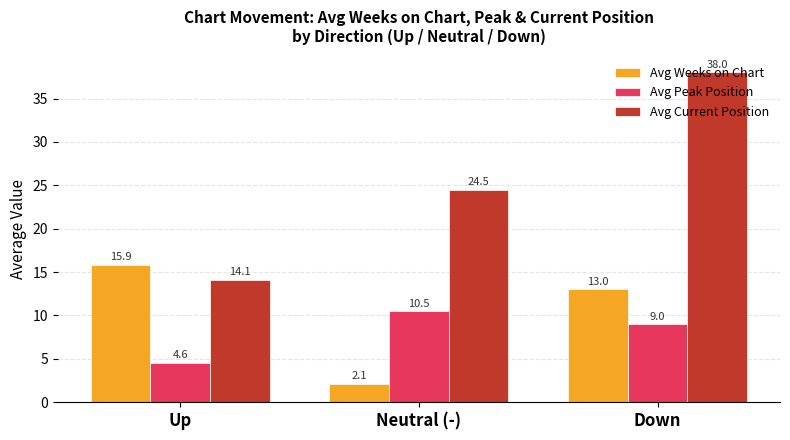

What is the difference between the Avg Current Position values at Neutral (-) and Up?

10.4